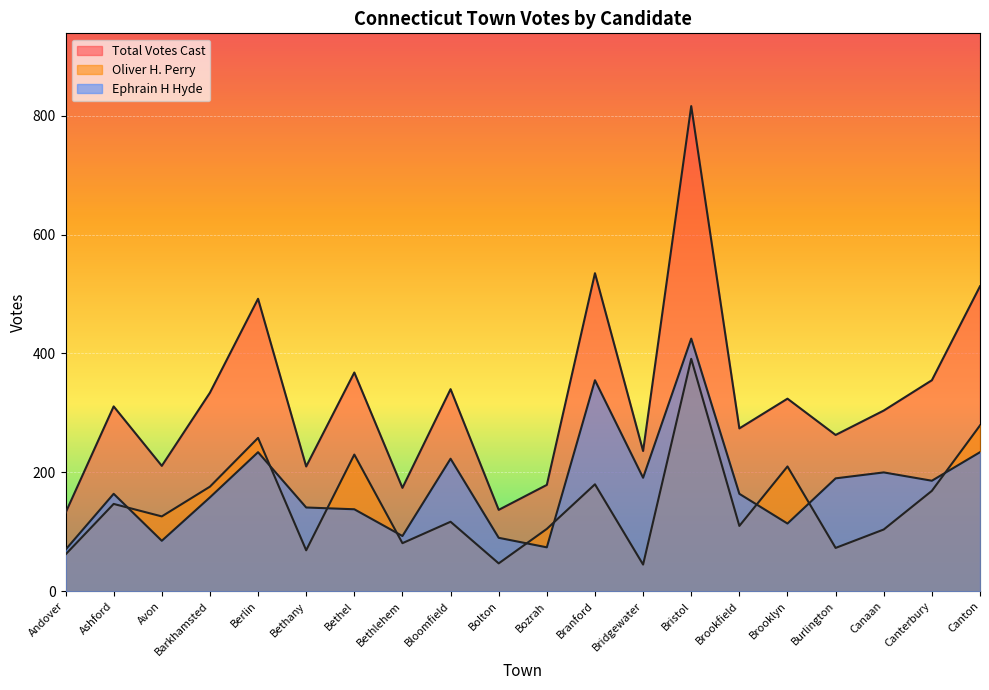

What is the sum of all Total Votes Cast values?

6508